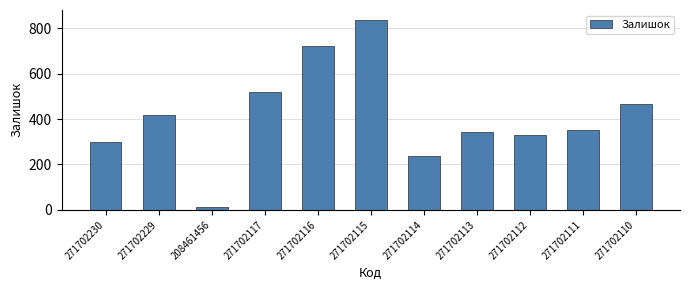

Reading left to right, transcribe all the data shown in this chart.

297	418	11	520	724	839	237	345	328	350	467